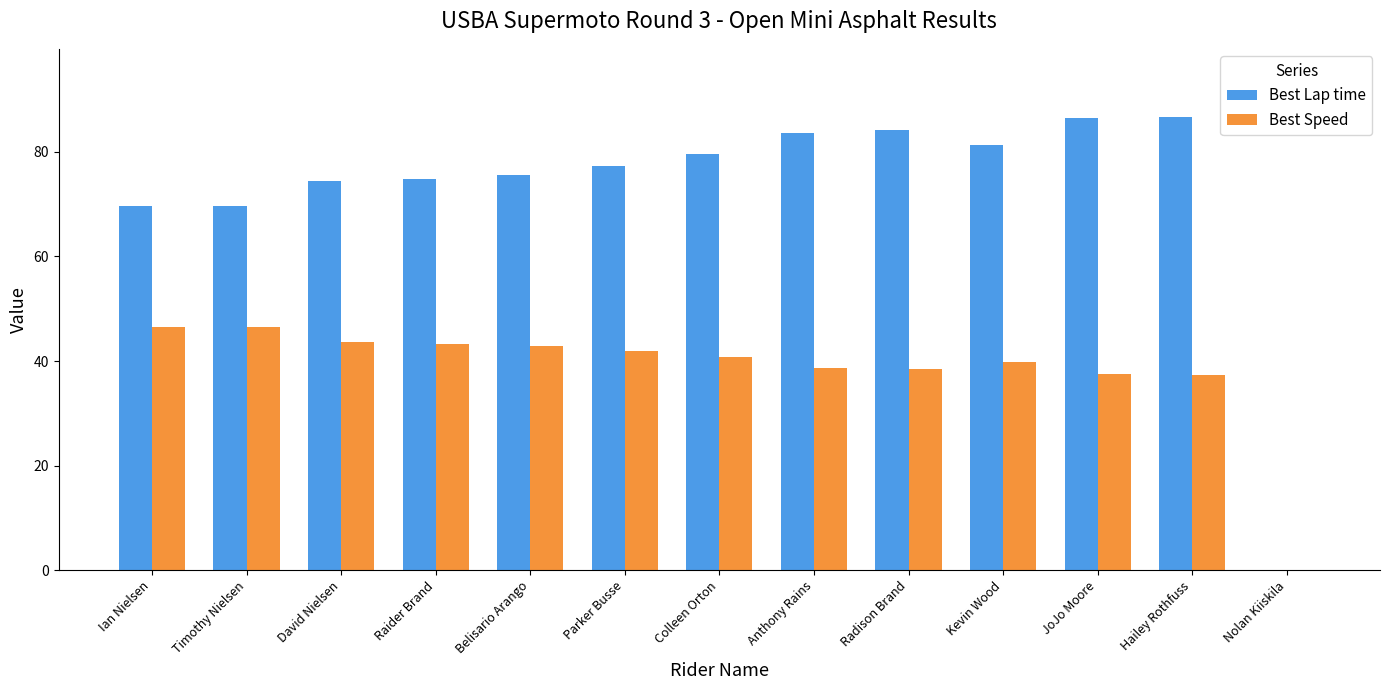

What is the sum of all Best Speed values?

497.2